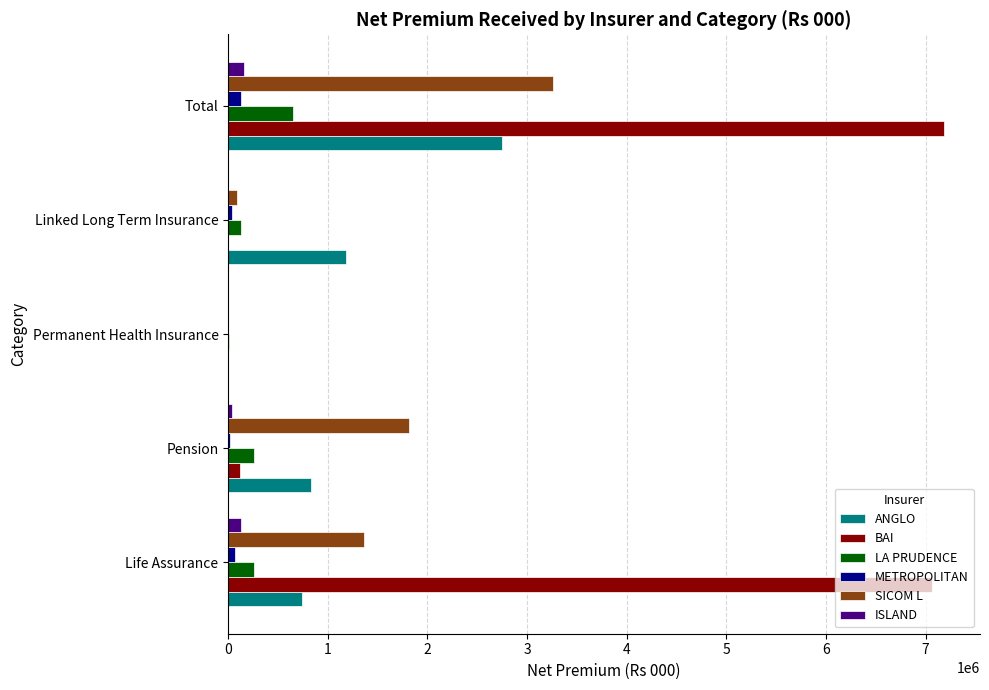

At which label is SICOM L closest to 1632004?

Pension